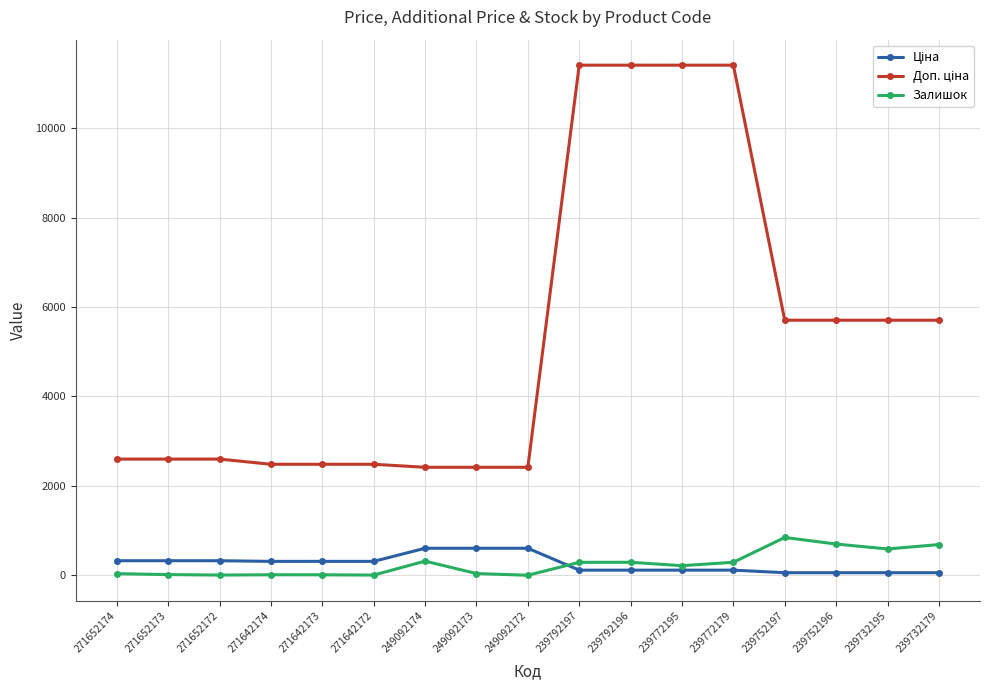

At how many categories does at least one series exceed 10982?

4